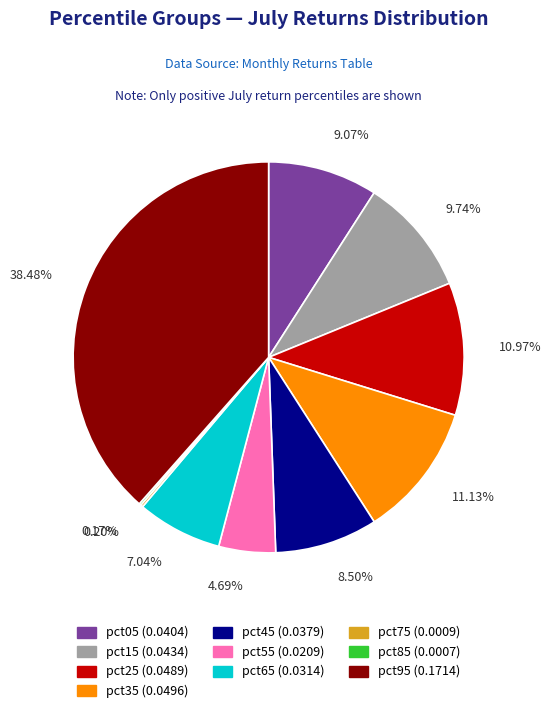

To the nearest percent, what is the difference between the largest and smallest slice percentages?

38%